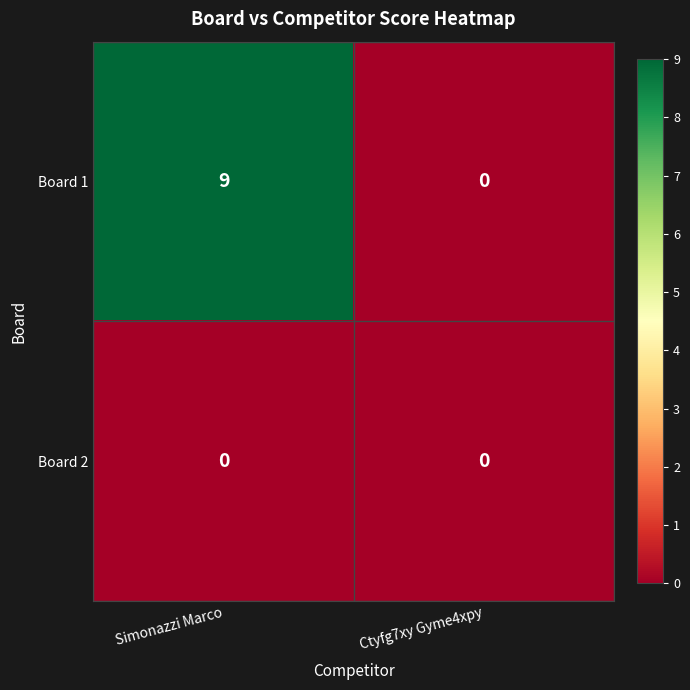

What is the sum of the Board 1 values at Ctyfg7xy Gyme4xpy and Simonazzi Marco?

9